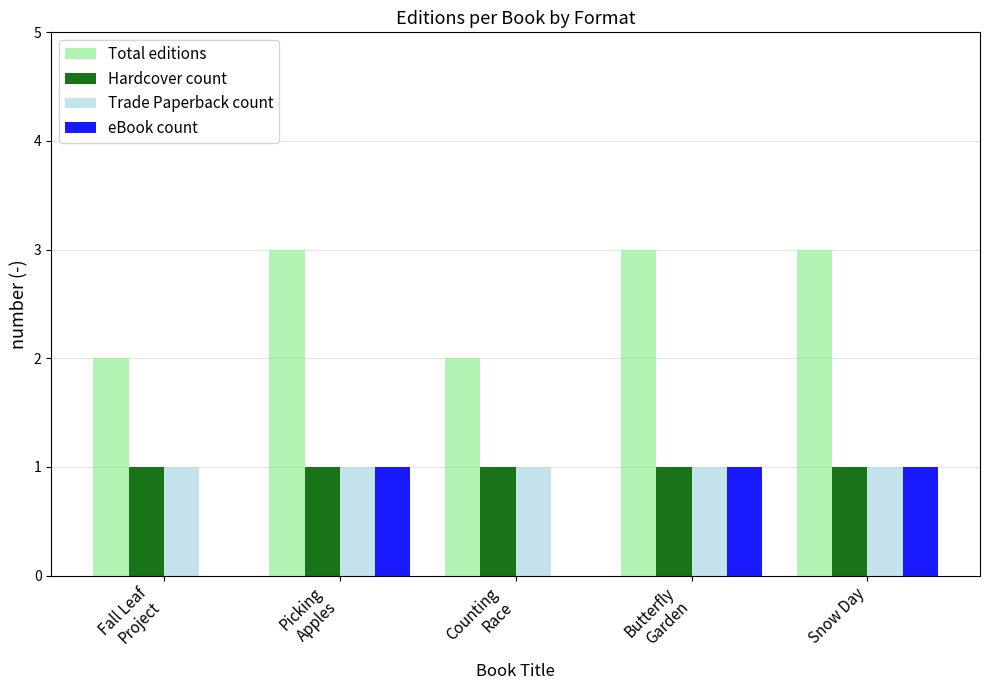

What is the average value of the Hardcover count series?

1